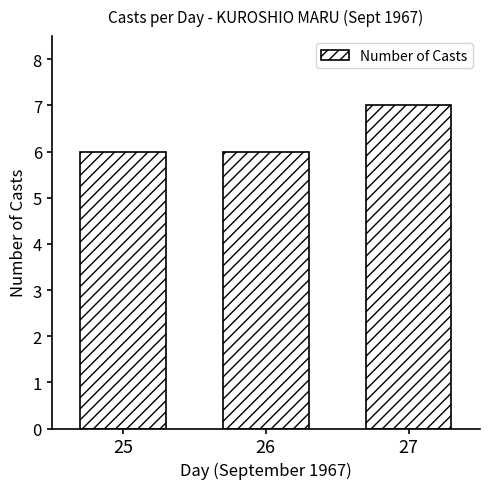

Reading left to right, transcribe all the data shown in this chart.

25=6	26=6	27=7